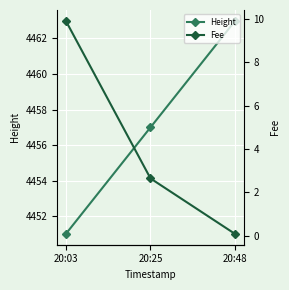

Which series has the largest total across all categories?

Height